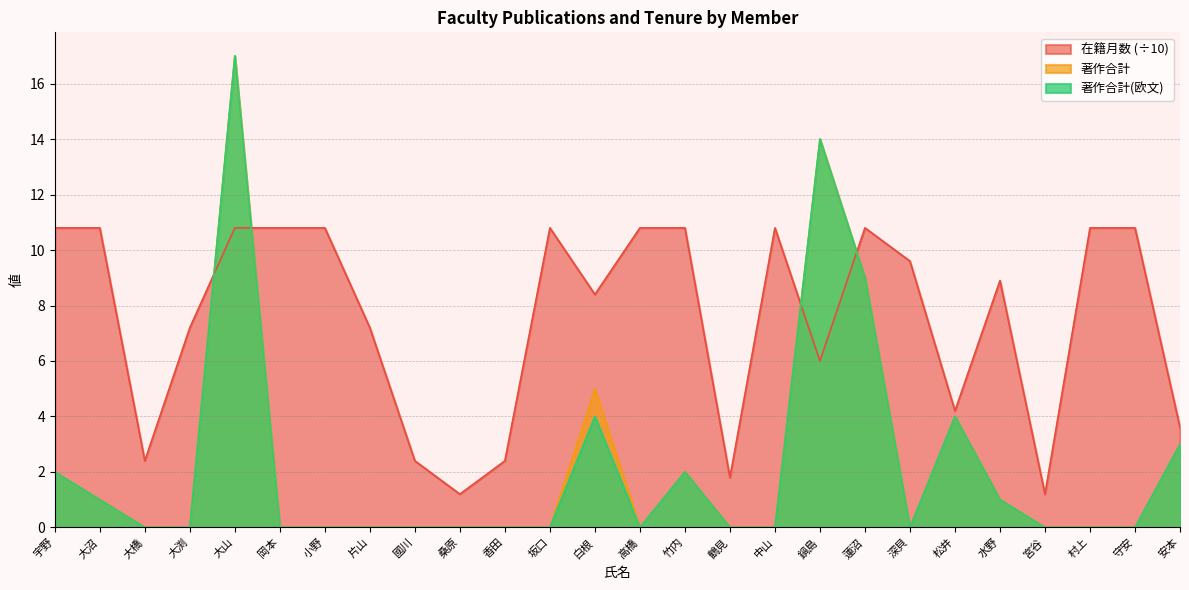

What position from the right is 村上?

3